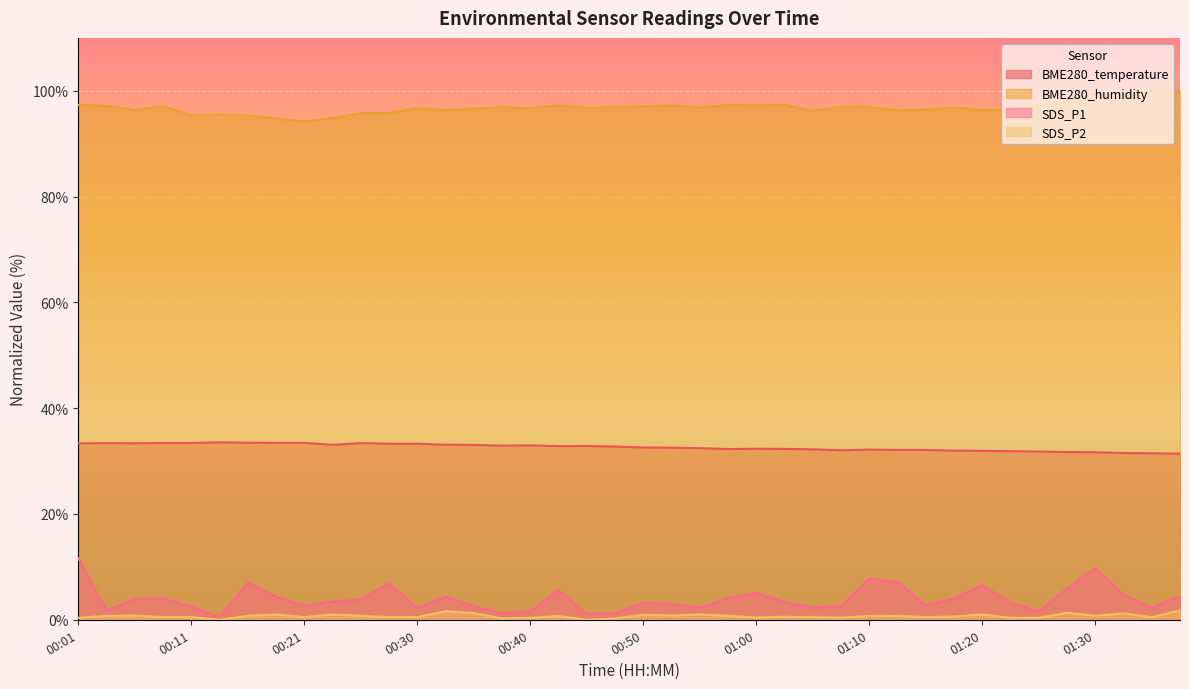

Reading left to right, transcribe all the data shown in this chart.

BME280_temperature: 33.4	33.4	33.4	33.4	33.4	33.6	33.5	33.5	33.5	33.1	33.4	33.3	33.3	33.1	33.1	32.9	33.0	32.8	32.9	32.8	32.6	32.5	32.5	32.3	32.3	32.3	32.2	32.0	32.2	32.1	32.1	32.0	31.9	31.9	31.8	31.7	31.7	31.5	31.5	31.4
BME280_humidity: 97.3	97.2	96.4	97.1	95.4	95.5	95.3	94.8	94.2	94.8	95.7	95.8	96.7	96.4	96.6	96.9	96.7	97.2	96.8	96.9	97.0	97.2	96.9	97.3	97.2	97.3	96.2	97.0	97.0	96.3	96.4	96.9	96.3	96.3	97.0	98.3	99.5	99.0	100.0	99.9
SDS_P1: 11.6	1.7	3.9	4.0	2.5	0.5	7.0	4.3	2.7	3.4	3.8	6.9	2.2	4.4	2.6	1.2	1.6	5.6	1.0	1.2	3.2	3.0	2.2	4.1	5.1	3.3	2.3	2.6	7.8	7.1	2.8	4.0	6.6	3.2	1.6	5.9	9.8	4.7	2.2	4.5
SDS_P2: 0.4	0.7	0.8	0.5	0.5	0.0	0.7	1.0	0.5	1.0	0.7	0.5	0.5	1.6	1.2	0.2	0.4	0.7	0.0	0.2	0.9	0.8	1.0	0.7	0.4	0.6	0.5	0.4	0.7	0.7	0.5	0.6	1.0	0.4	0.4	1.3	0.7	1.2	0.5	1.7